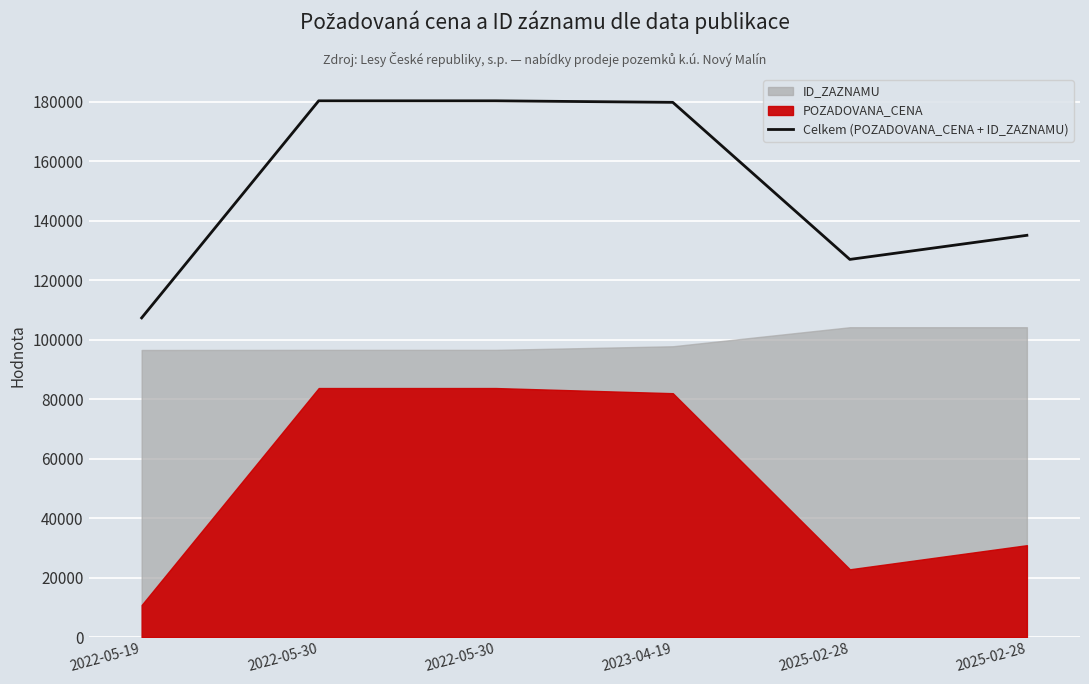

What is the difference between the maximum and minimum values?

72970